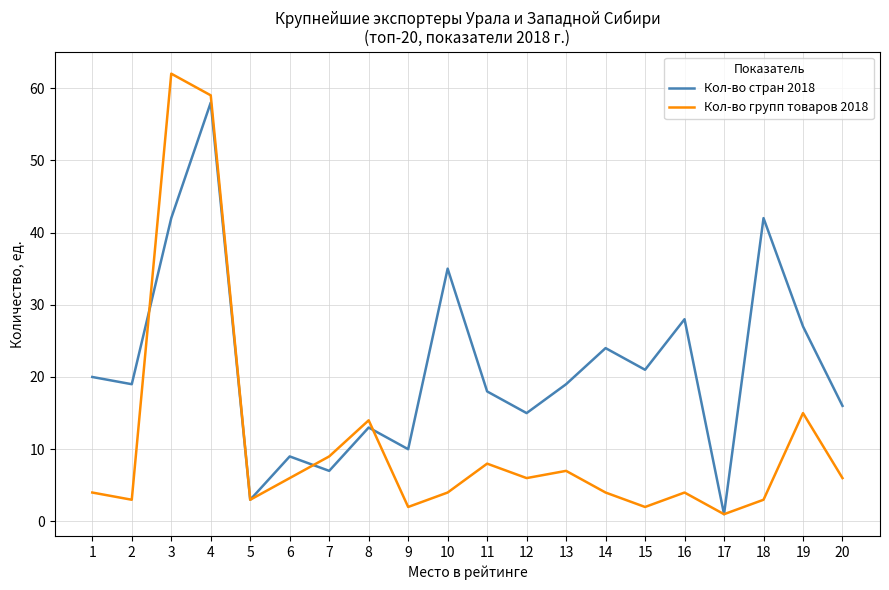

True or false: Кол-во стран 2018 has more than 2 interior local peaks.

True